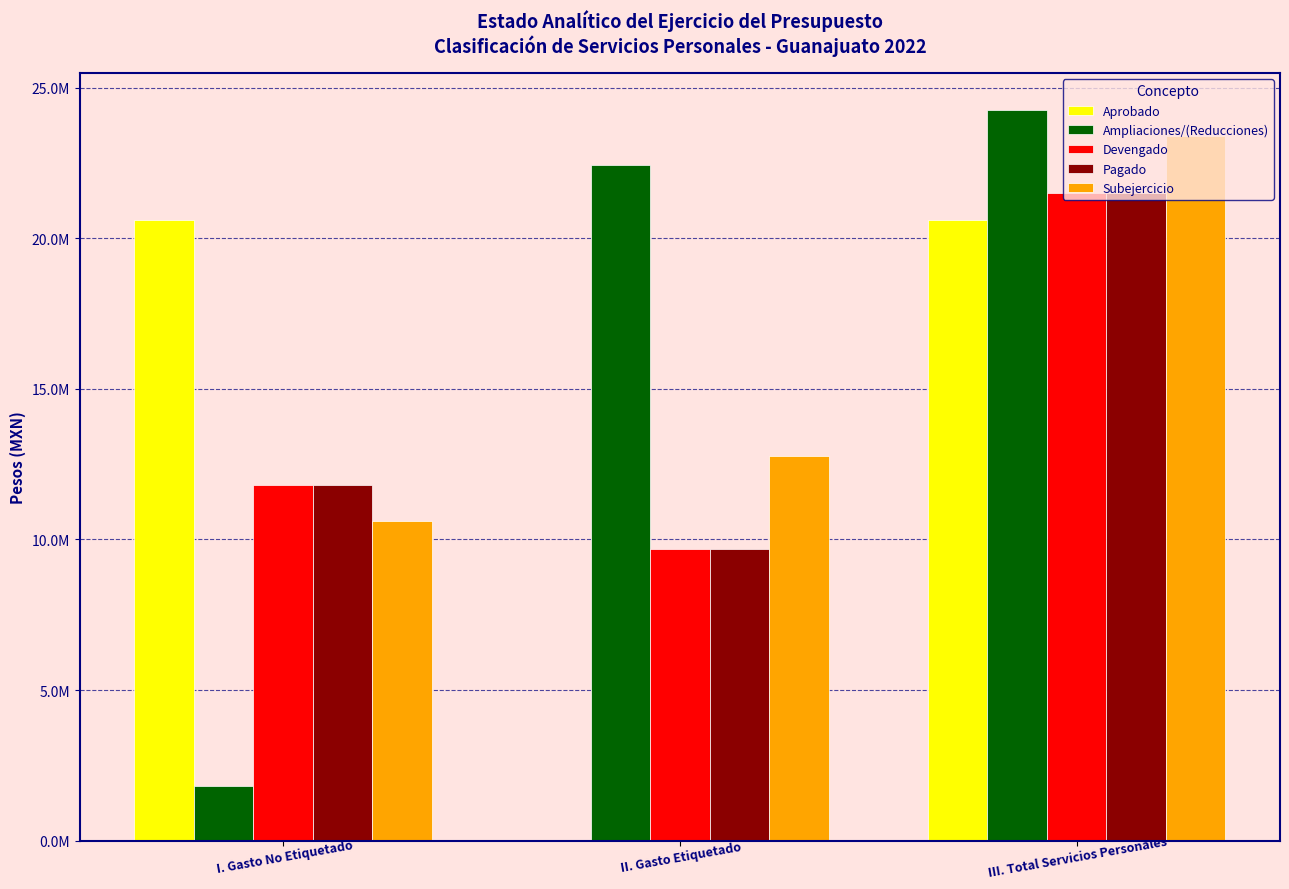

Which series changed the most between II. Gasto Etiquetado and III. Total Servicios Personales?

Aprobado